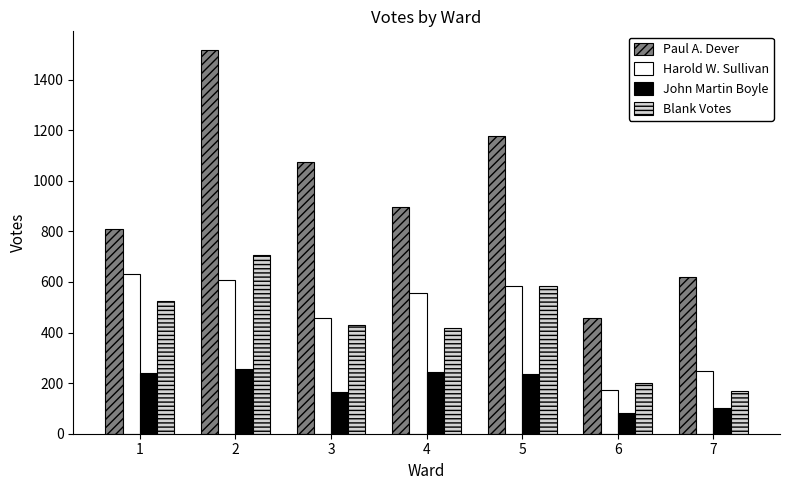

How many bars are there in total?

28